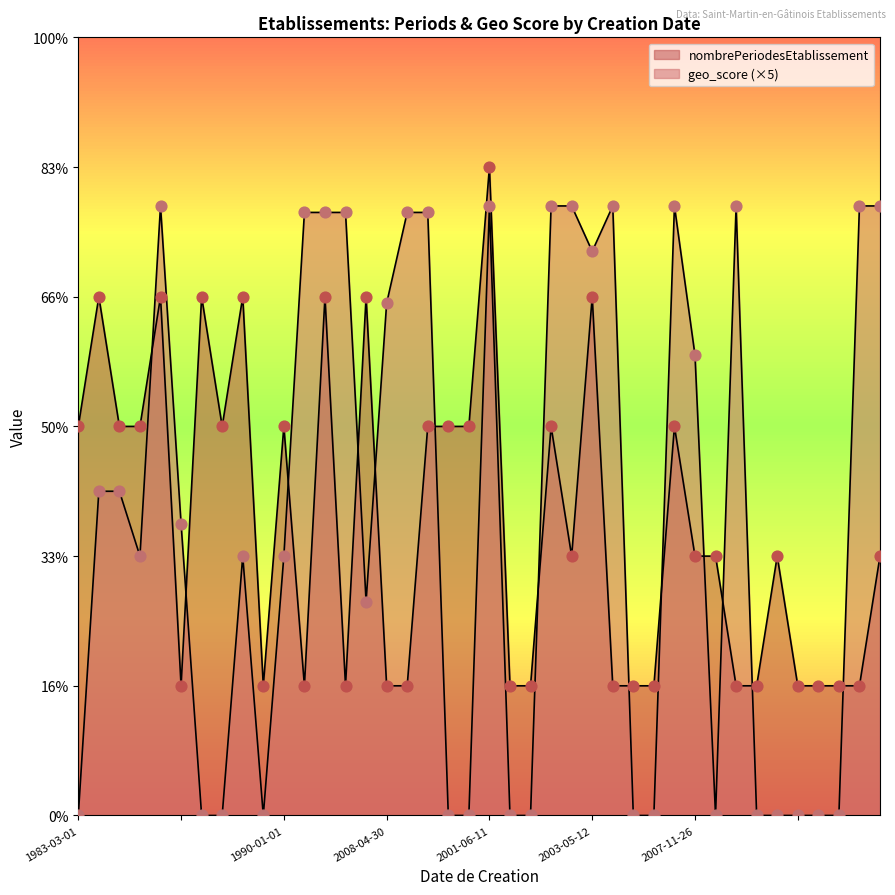

What is the total value across all series at 1999-03-01?

3.0